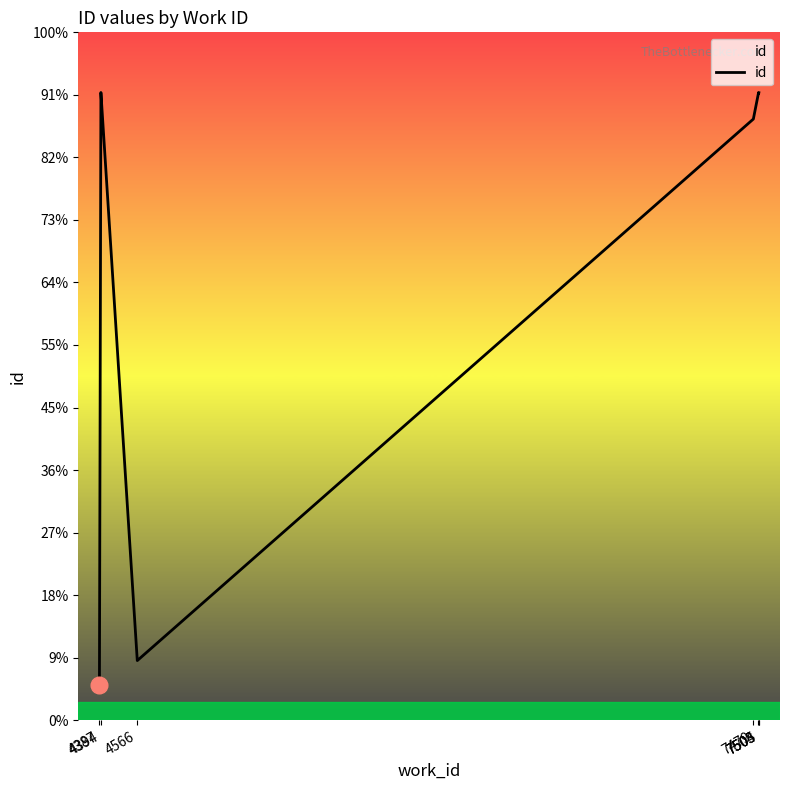

What is the value of the 7th point from the left?

21478